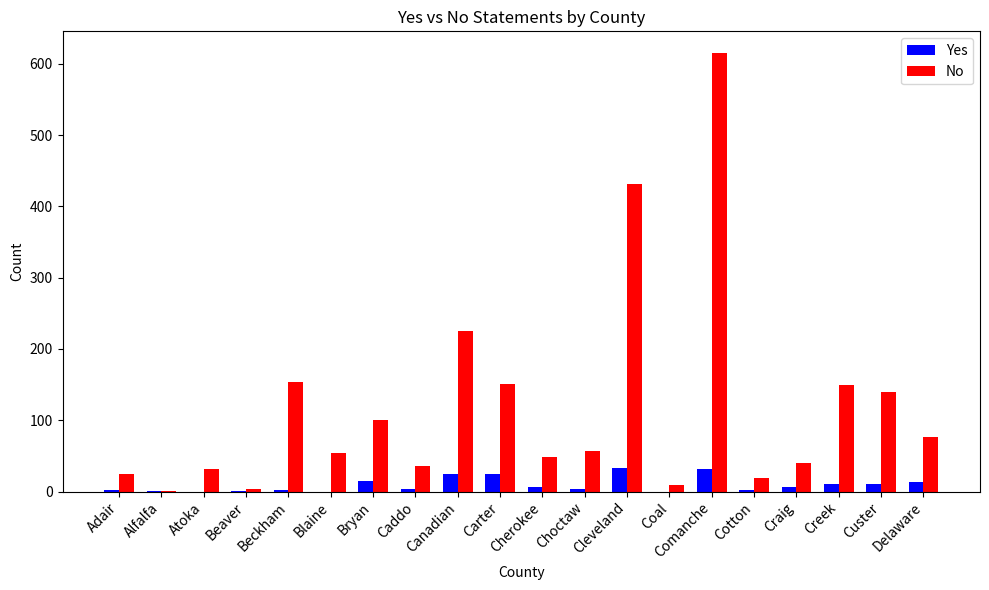

Are the bars grouped side by side (vs. stacked)?

Yes